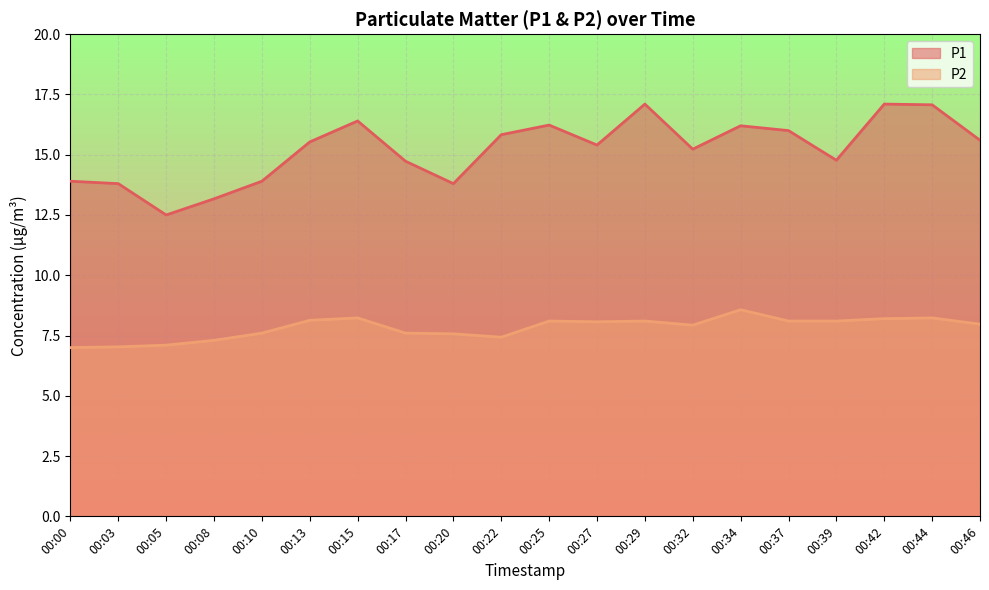

Reading left to right, what are all the values shown in this chart?

P1: 13.9	13.8	12.5	13.2	13.9	15.5	16.4	14.7	13.8	15.8	16.2	15.4	17.1	15.2	16.2	16.0	14.8	17.1	17.1	15.6
P2: 7.0	7.0	7.1	7.3	7.6	8.1	8.2	7.6	7.6	7.4	8.1	8.1	8.1	7.9	8.6	8.1	8.1	8.2	8.2	8.0